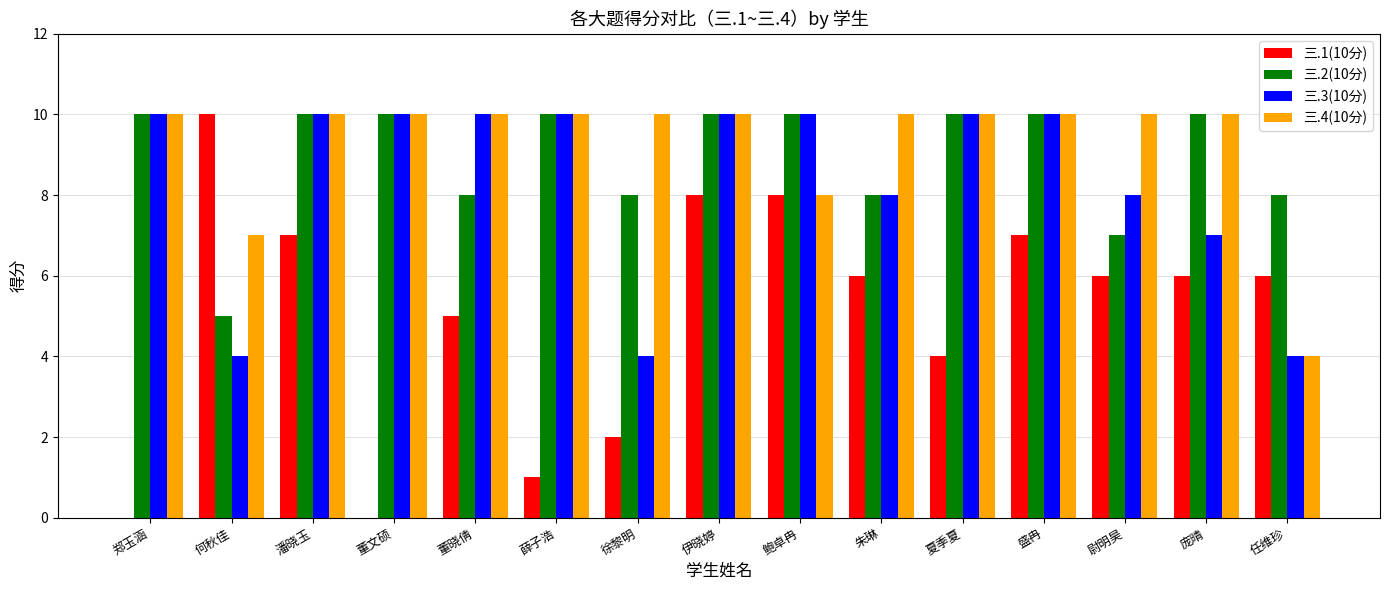

Count the 三.3(10分) values in the range 7 to 10.

12